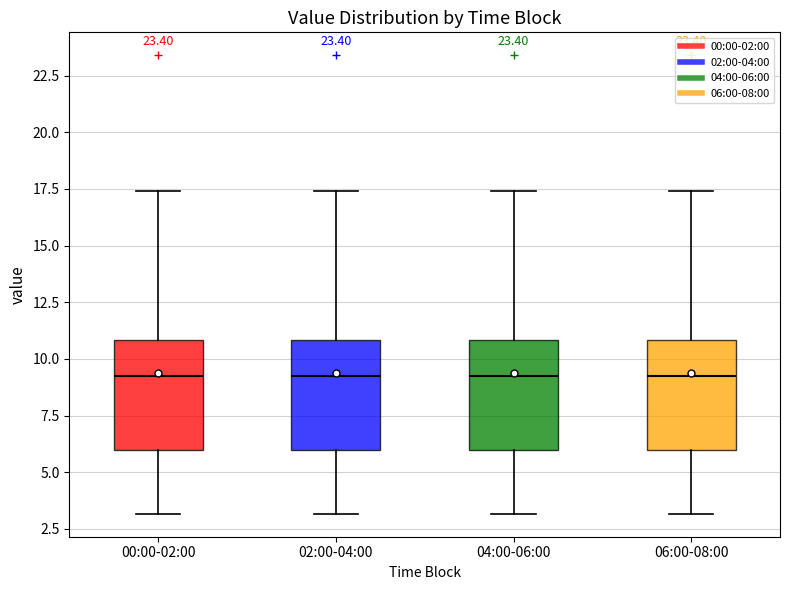

Reading left to right, transcribe this box plot: for each box, give where its median line is, the range the box spans, and where its two whiskers end, as read against the y-axis. The values are not printed on the chart, so give them approximately, as read against the axis.

00:00-02:00: median 9.5, box 6.0 to 11.0, whiskers 3.0 to 17.5
02:00-04:00: median 9.5, box 6.0 to 11.0, whiskers 3.0 to 17.5
04:00-06:00: median 9.5, box 6.0 to 11.0, whiskers 3.0 to 17.5
06:00-08:00: median 9.5, box 6.0 to 11.0, whiskers 3.0 to 17.5